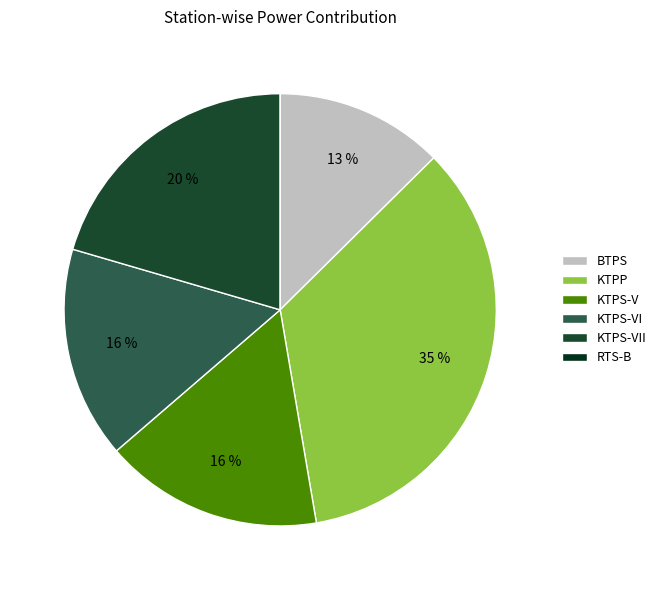

To the nearest percent, what portion does KTPS-VII represent?

20%